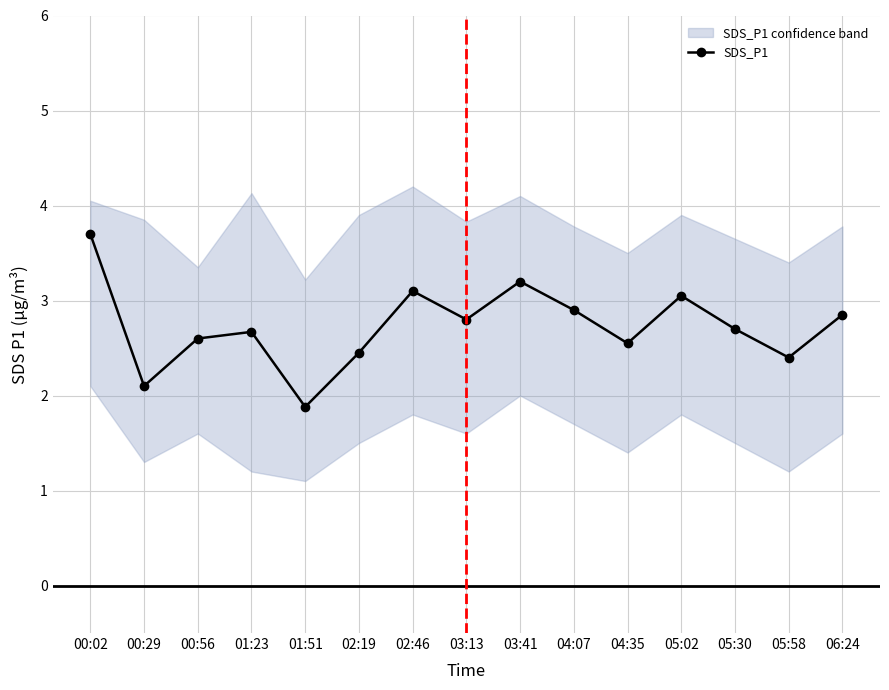

What is the ratio of the value at 04:07 to the value at 03:41?

0.9